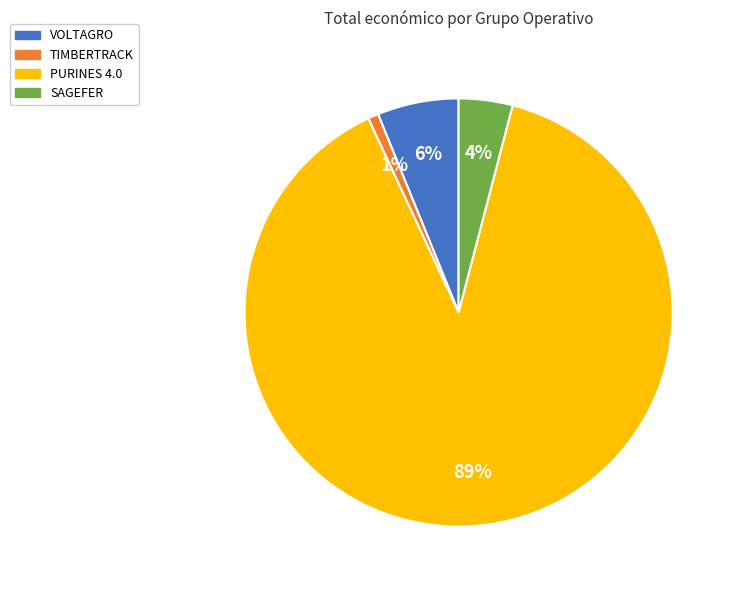

The PURINES 4.0 slice represents 89% of the pie. True or false?

True